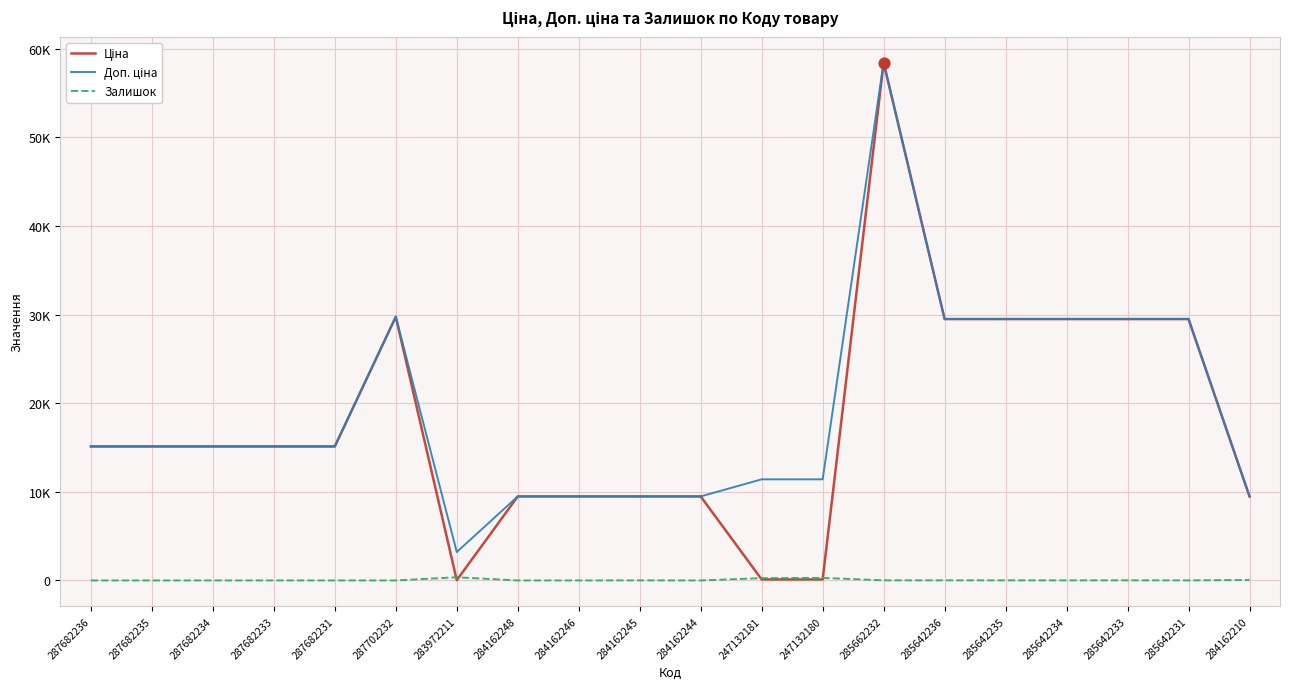

Is this an area chart (filled region under the line)?

No